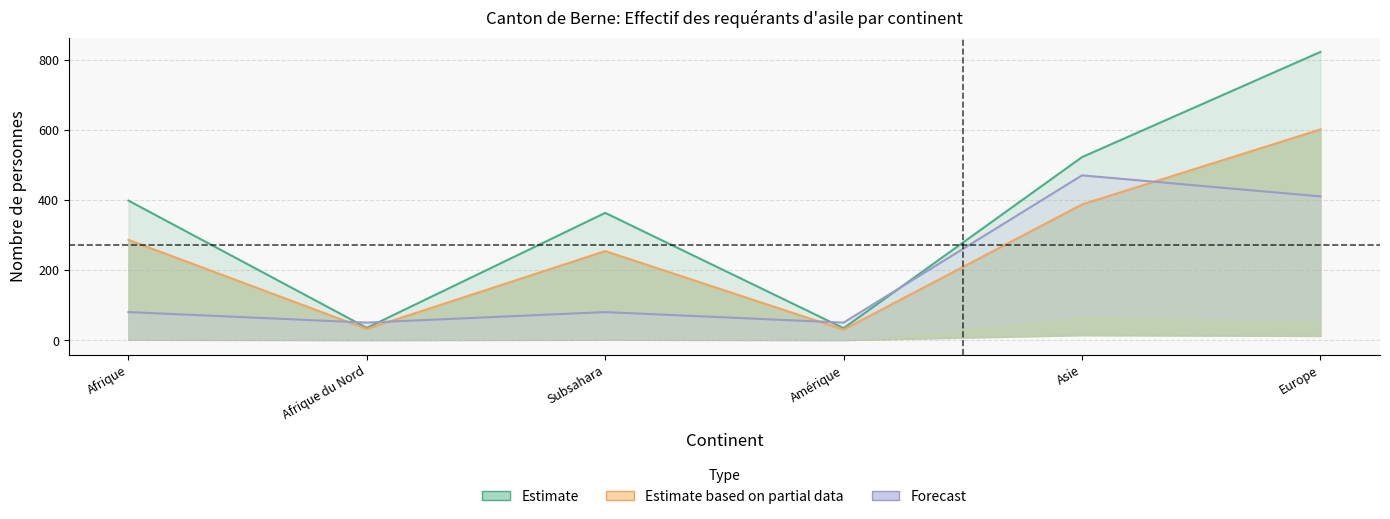

At which category does Forecast reach its first local valley?

Afrique du Nord